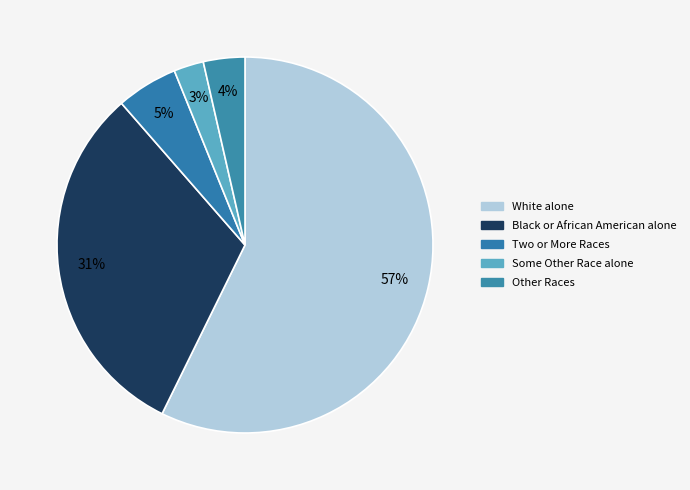

What percentage is the Two or More Races slice, to the nearest percent?

5%